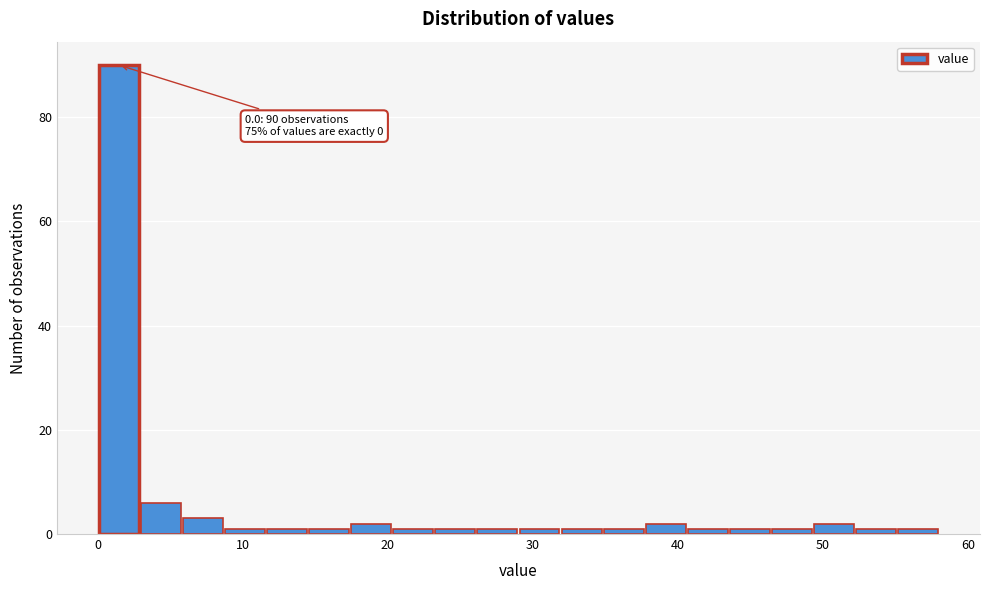

Around what value on the x-axis is the tallest bar? Give the approximate position of its centre, as read against the axis.

1